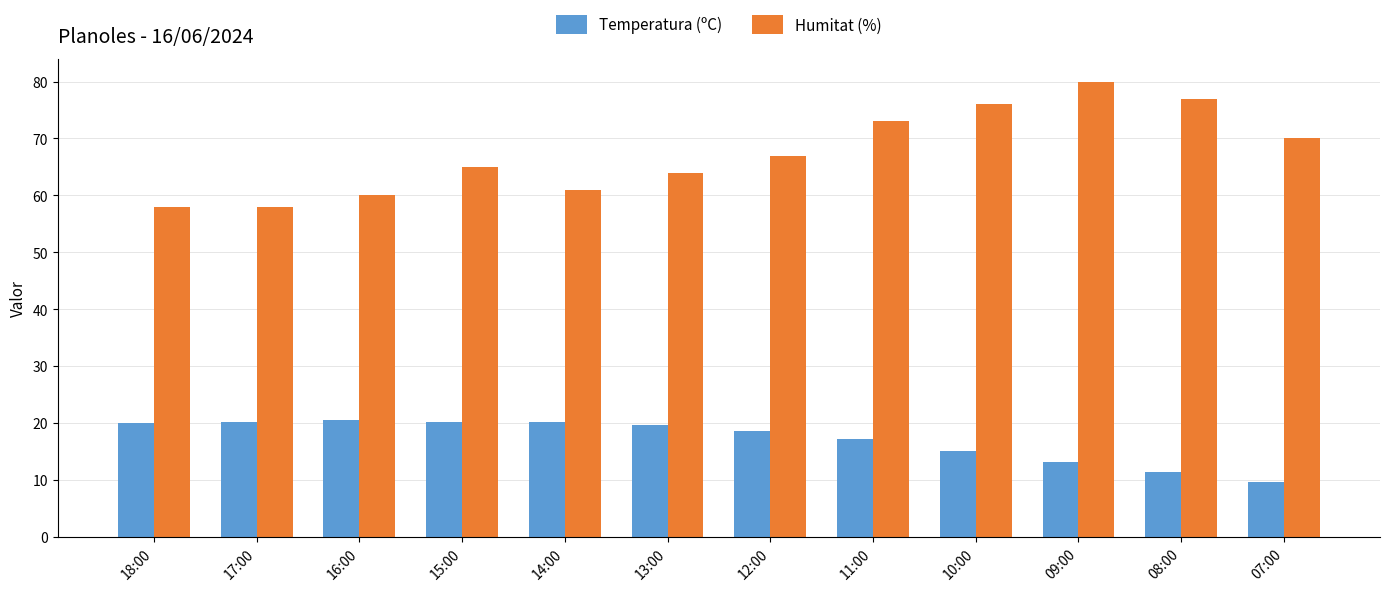

What is the spread (max minus min) of values at 10:00?

60.9